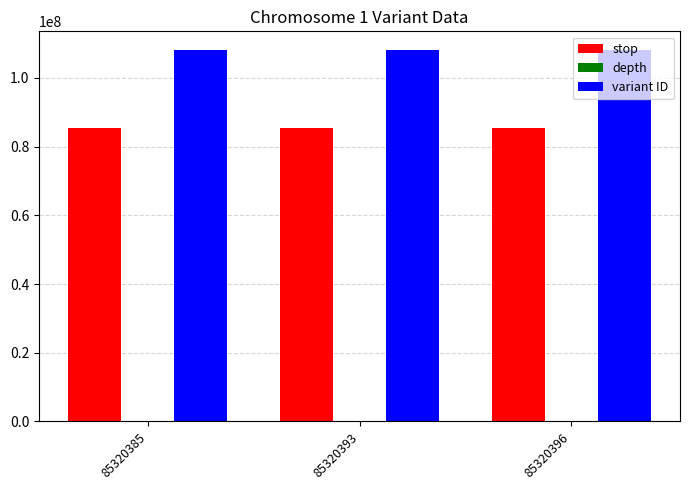

The value of stop at 85320396 is 85320397. True or false?

True